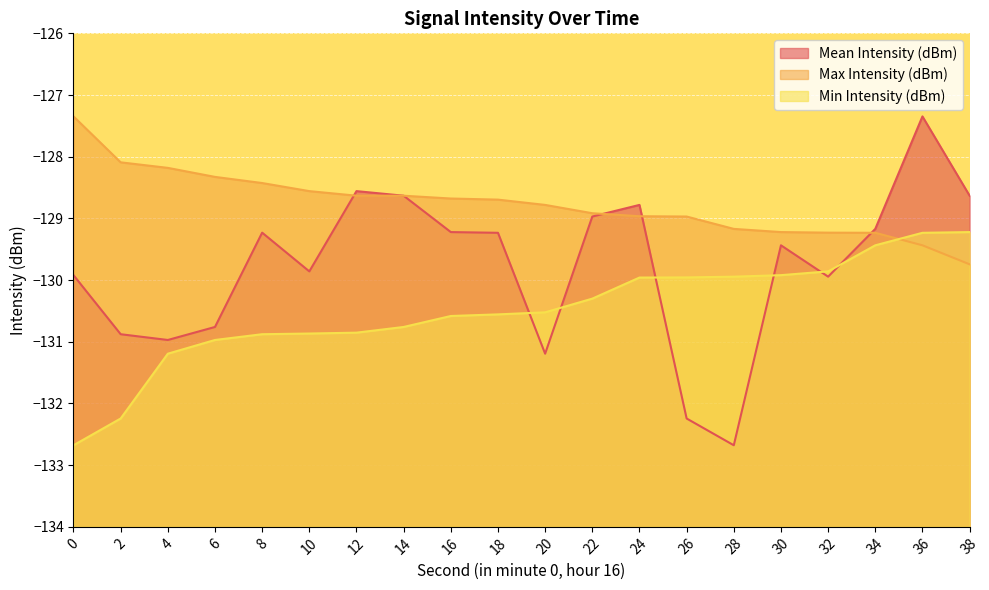

Reading left to right, list all the values displayed in this chart.

Mean Intensity (dBm): 0=-129.9	2=-130.9	4=-131.0	6=-130.8	8=-129.2	10=-129.9	12=-128.6	14=-128.6	16=-129.2	18=-129.2	20=-131.2	22=-129.0	24=-128.8	26=-132.2	28=-132.7	30=-129.4	32=-129.9	34=-129.2	36=-127.3	38=-128.6
Max Intensity (dBm): 0=-127.3	2=-128.1	4=-128.2	6=-128.3	8=-128.4	10=-128.6	12=-128.6	14=-128.6	16=-128.7	18=-128.7	20=-128.8	22=-128.9	24=-129.0	26=-129.0	28=-129.2	30=-129.2	32=-129.2	34=-129.2	36=-129.4	38=-129.7
Min Intensity (dBm): 0=-132.7	2=-132.2	4=-131.2	6=-131.0	8=-130.9	10=-130.9	12=-130.9	14=-130.8	16=-130.6	18=-130.6	20=-130.5	22=-130.3	24=-130.0	26=-130.0	28=-129.9	30=-129.9	32=-129.9	34=-129.4	36=-129.2	38=-129.2